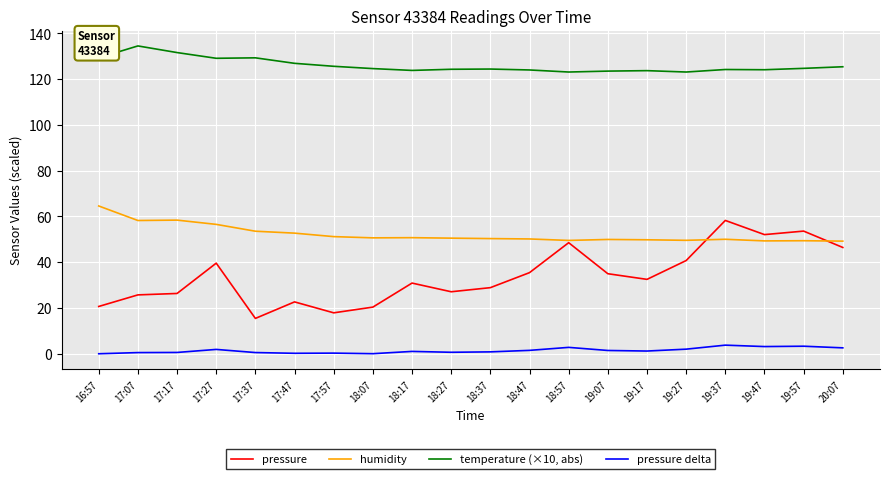

What is the minimum value for humidity?

49.2